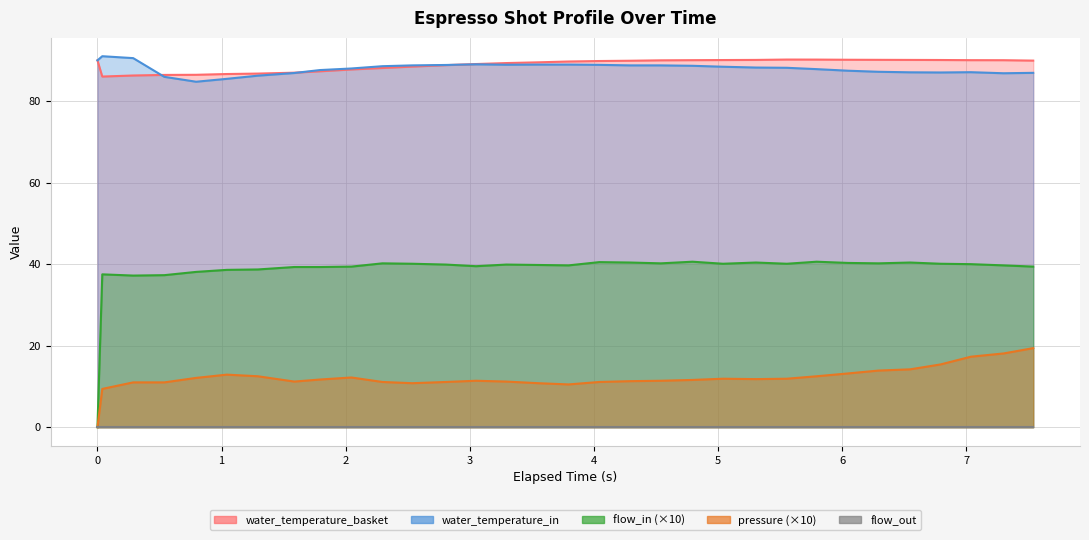

The value of water_temperature_in at 7 is 54.5. True or false?

False